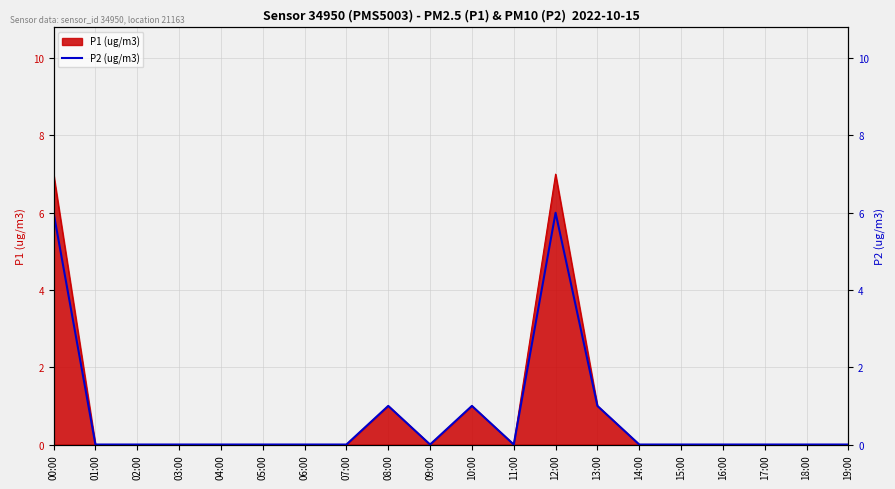

What is the sum of all values?

15